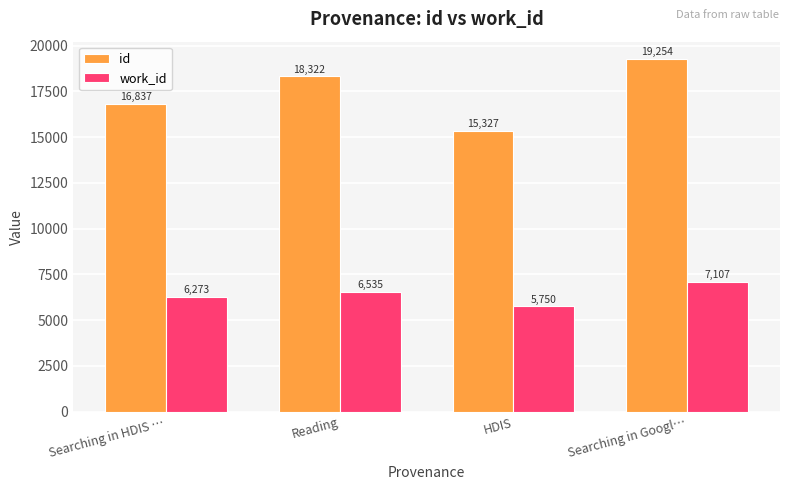

Which series has the largest range (max minus min)?

id